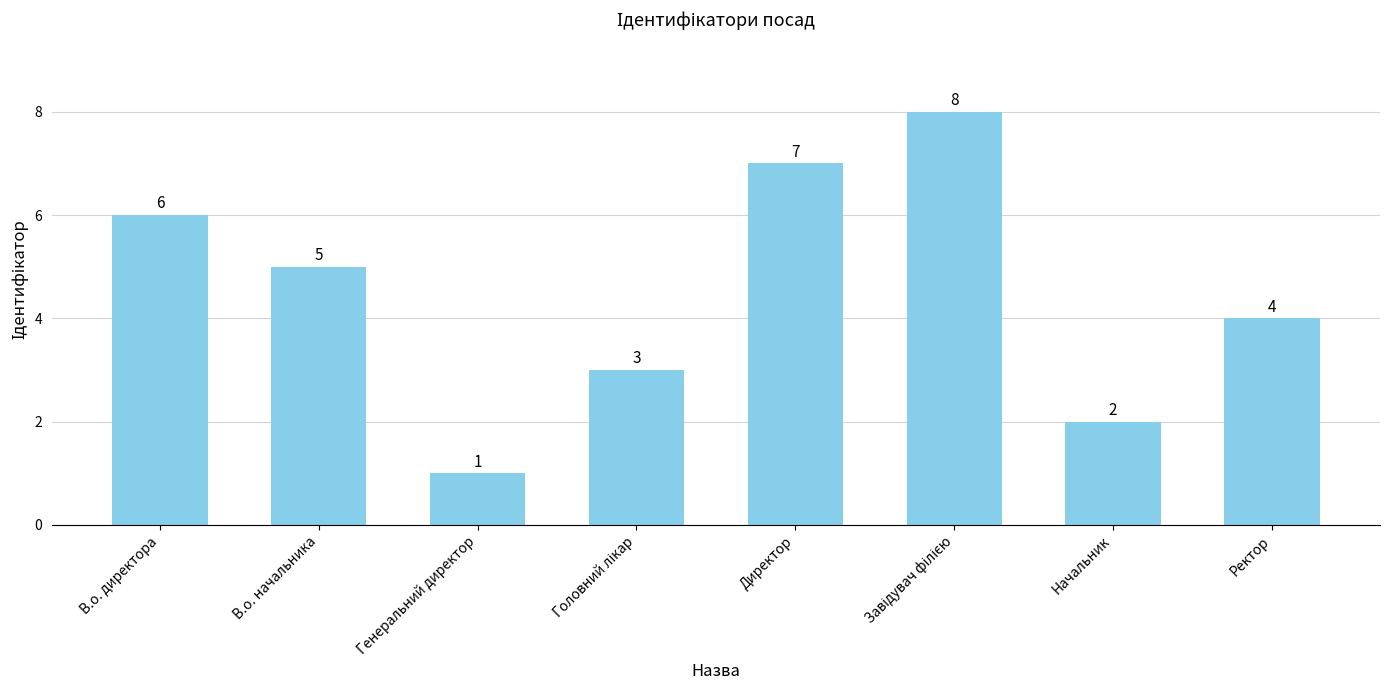

At which label does the data first exceed 5?

В.о. директора